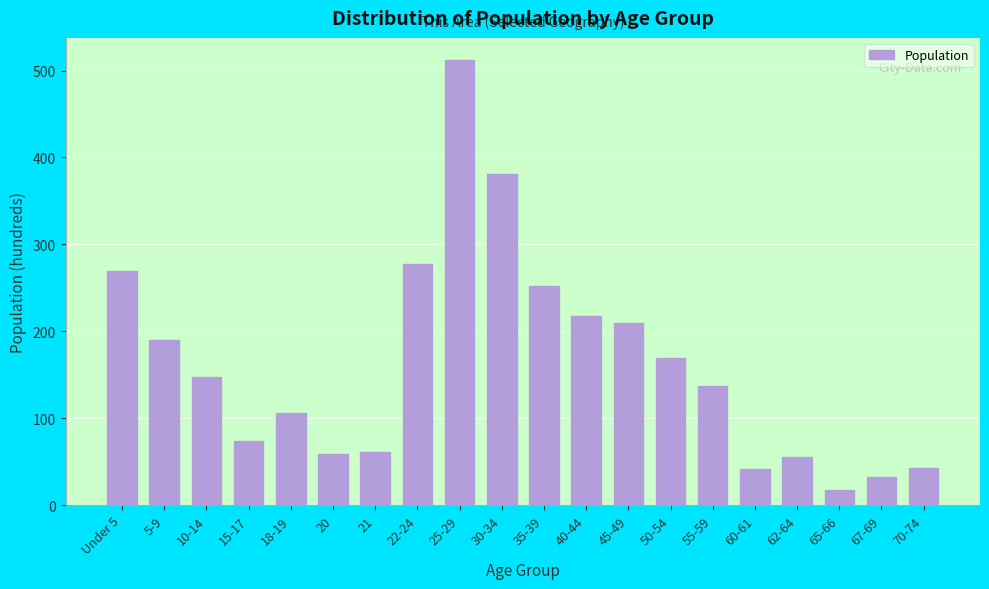

What is the average value?

162